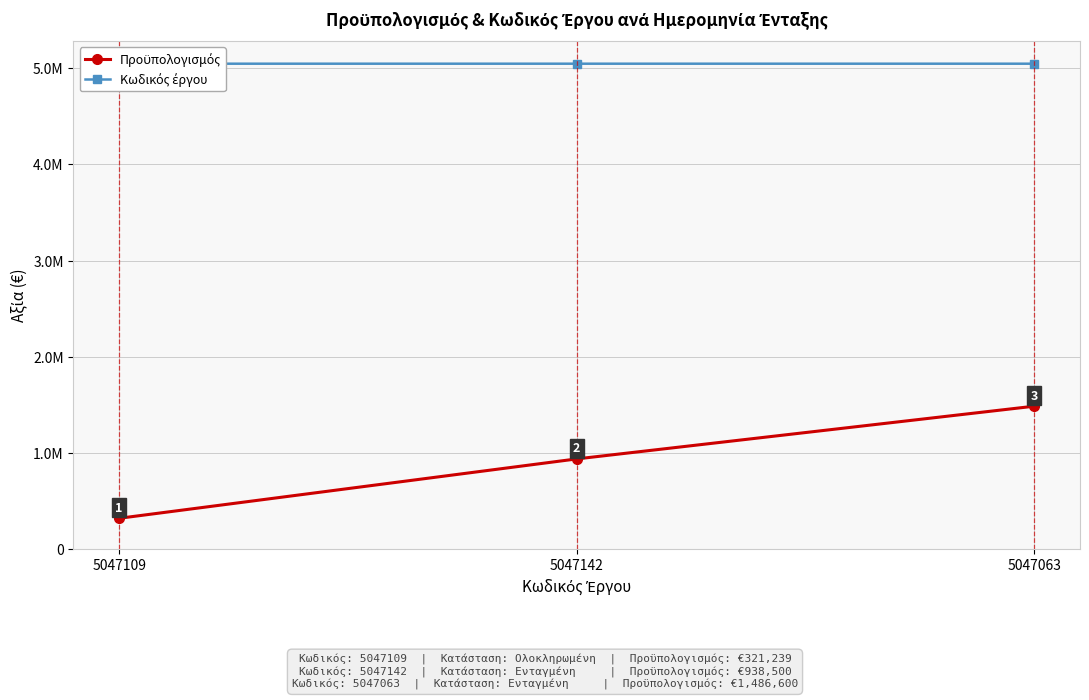

What is the difference between the maximum and minimum values in the Προϋπολογισμός series?

1165360.5